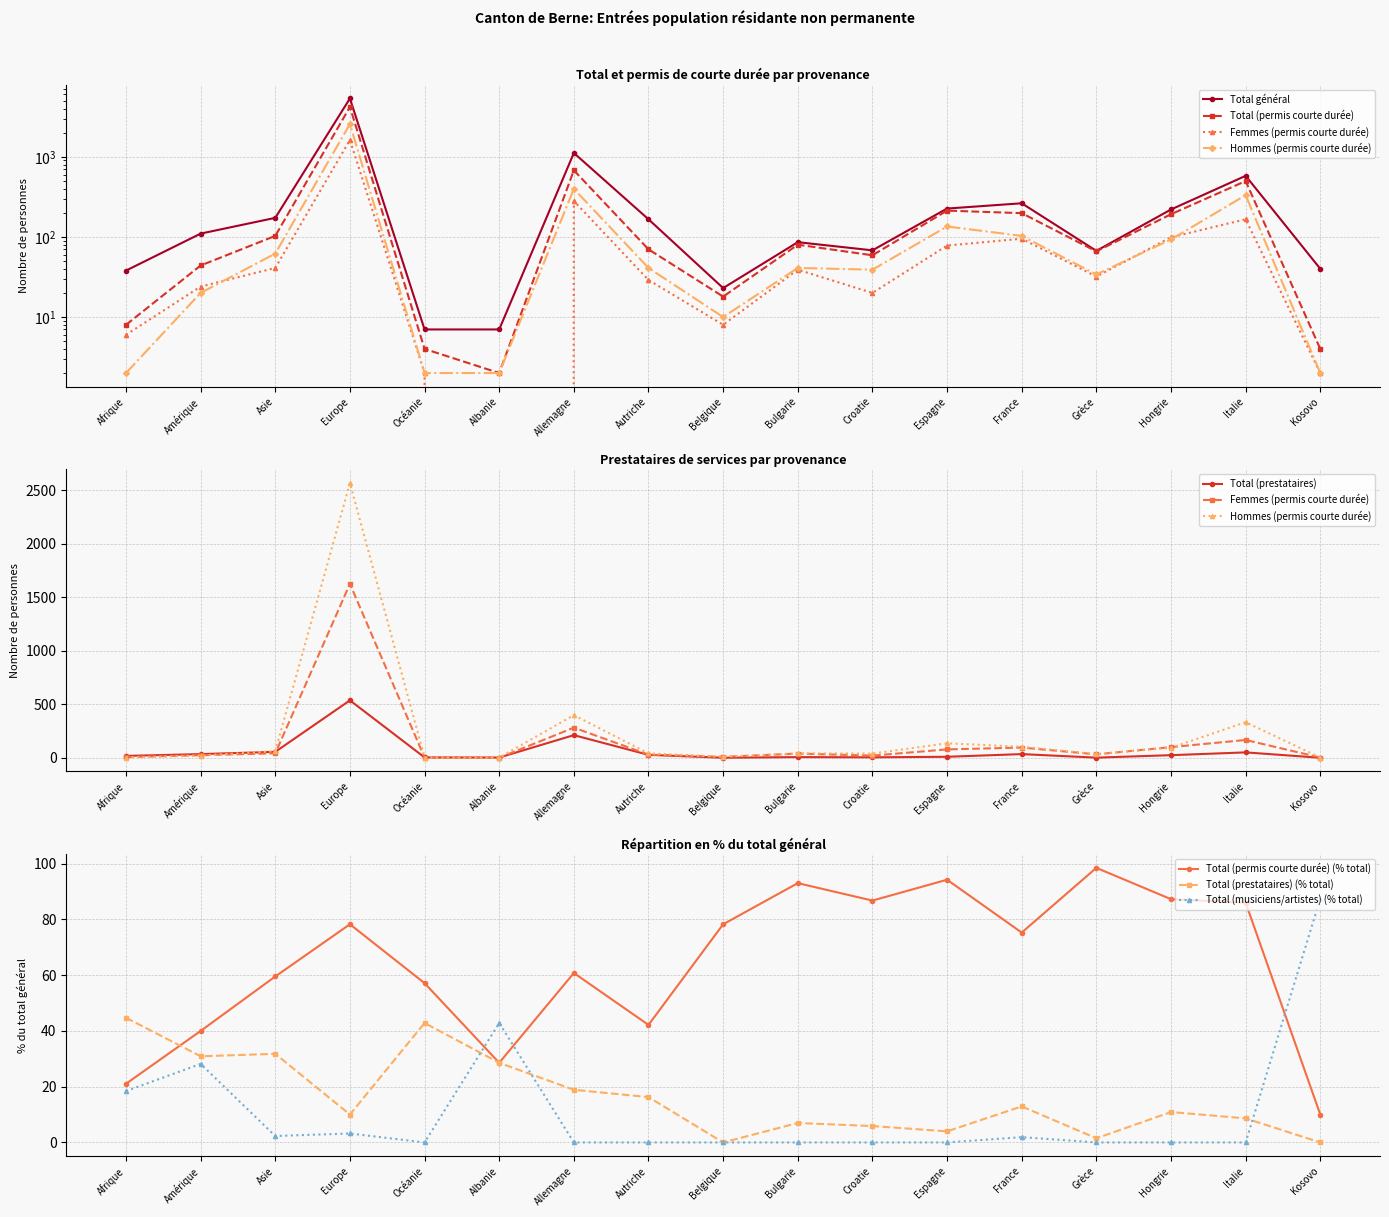

List the series in order of their overall mean, highest first.

Total général, Total (permis courte durée), Hommes (permis courte durée), Femmes (permis courte durée), Total (prestataires)